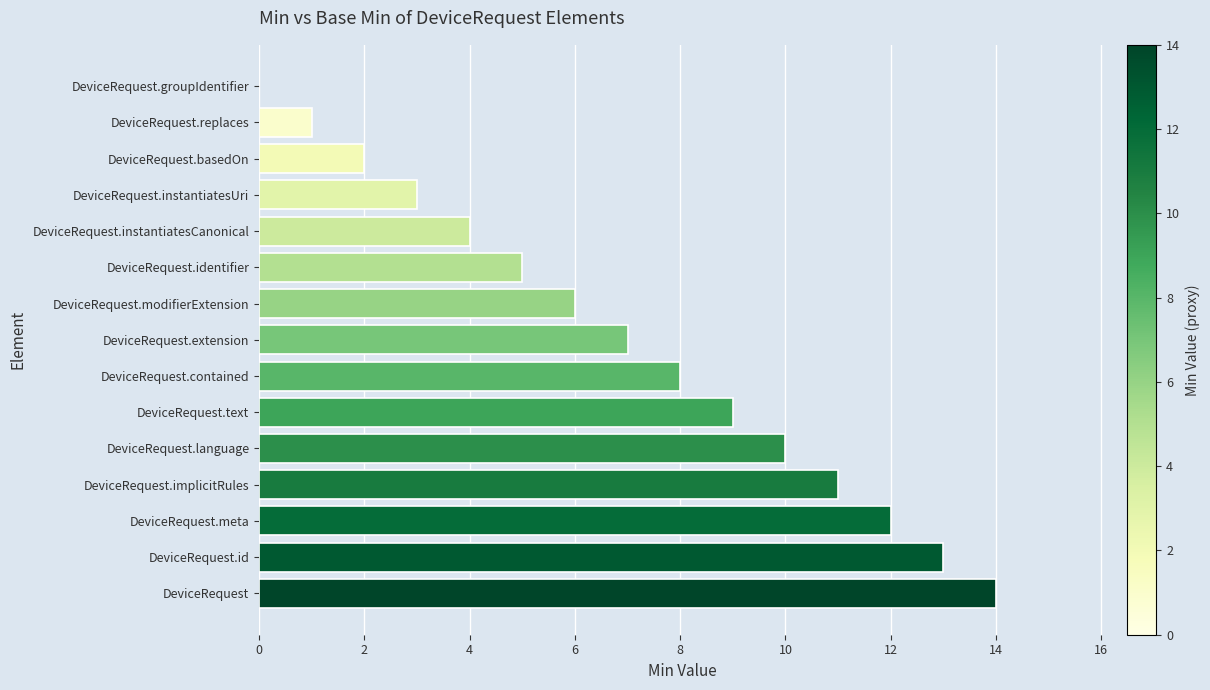

Reading bottom to top, list all the values displayed in this chart.

DeviceRequest=14	DeviceRequest.id=13	DeviceRequest.meta=12	DeviceRequest.implicitRules=11	DeviceRequest.language=10	DeviceRequest.text=9	DeviceRequest.contained=8	DeviceRequest.extension=7	DeviceRequest.modifierExtension=6	DeviceRequest.identifier=5	DeviceRequest.instantiatesCanonical=4	DeviceRequest.instantiatesUri=3	DeviceRequest.basedOn=2	DeviceRequest.replaces=1	DeviceRequest.groupIdentifier=0